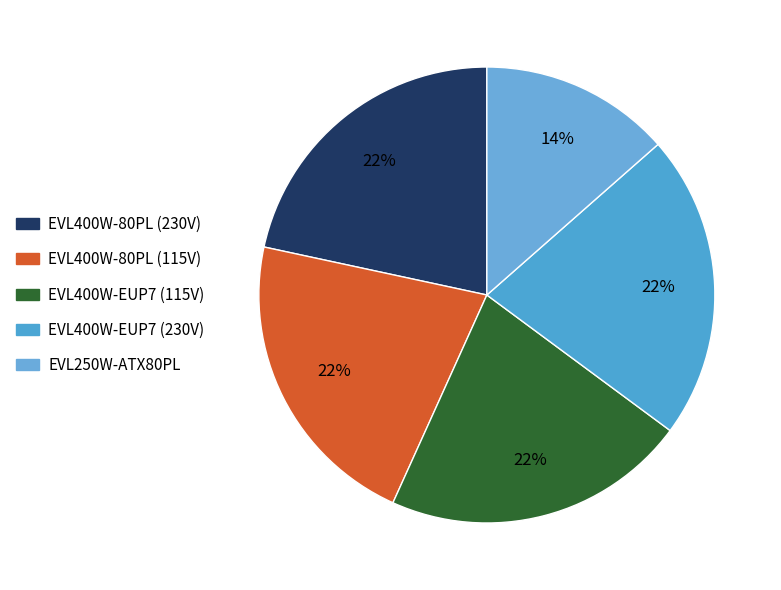

How much of the chart is everything except EVL250W-ATX80PL?

86.5%